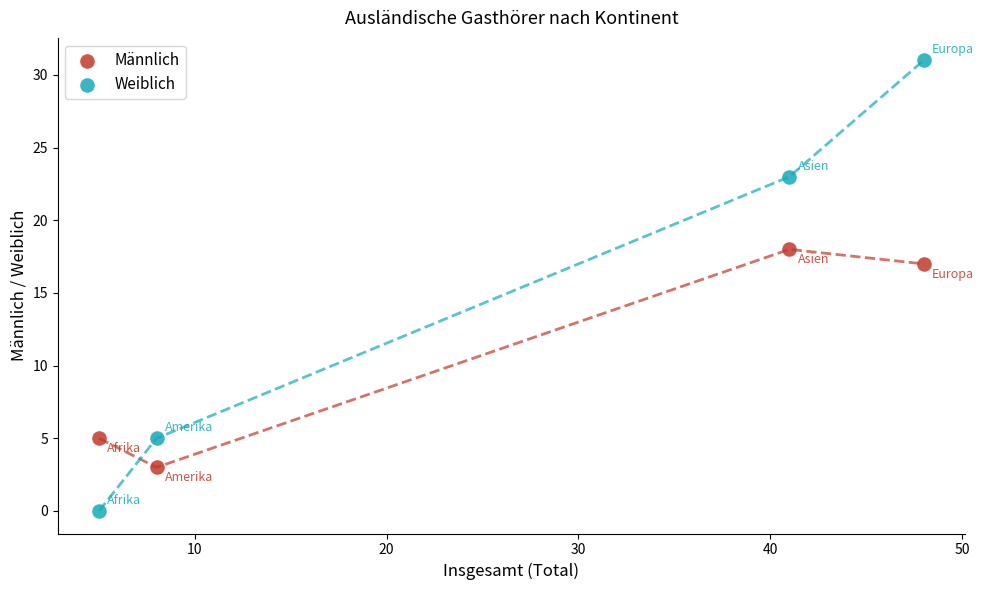

Across all data points, what is the average X value?

26